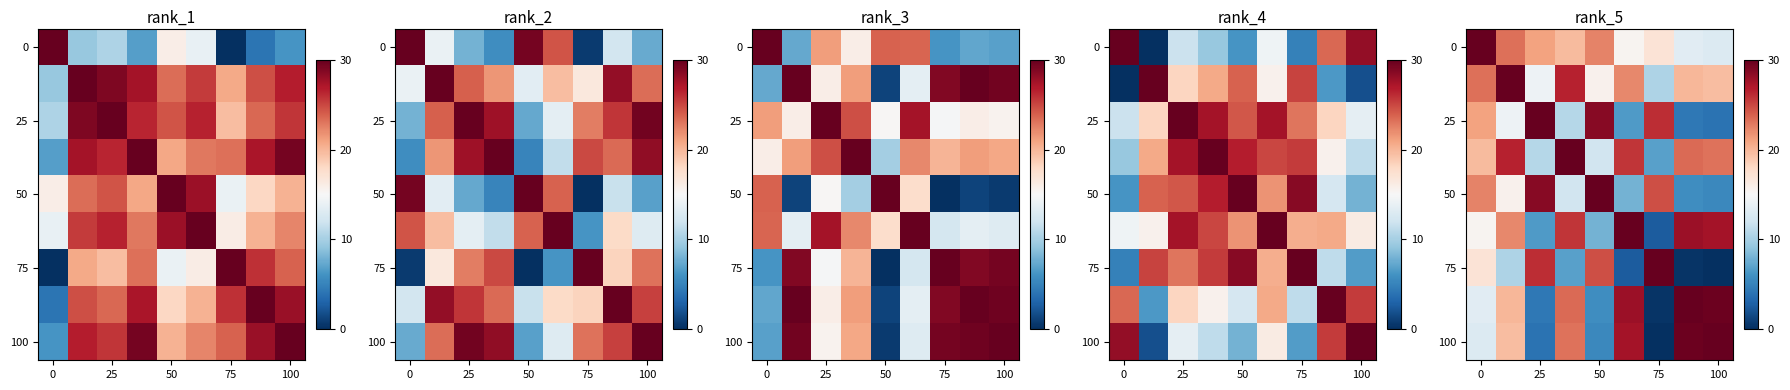

What is the highest value of the row_0 series?

30.0